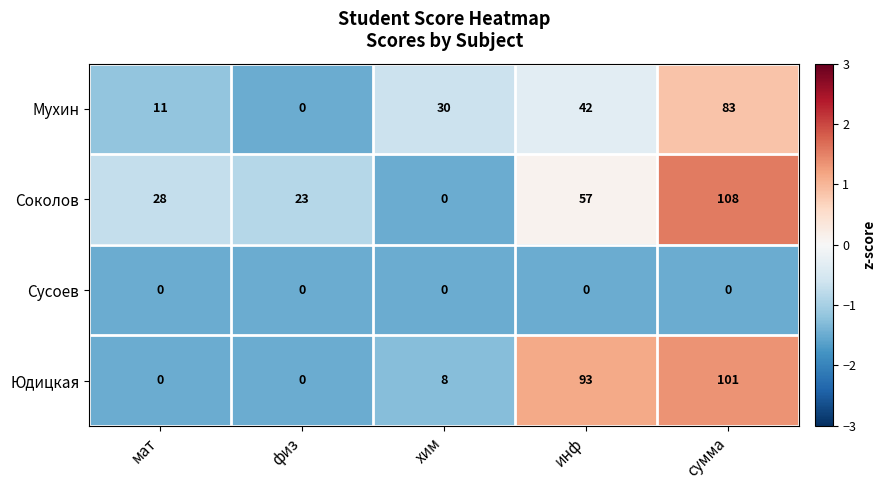

At инф, list the series in order from largest to smallest.

Юдицкая, Соколов, Мухин, Сусоев